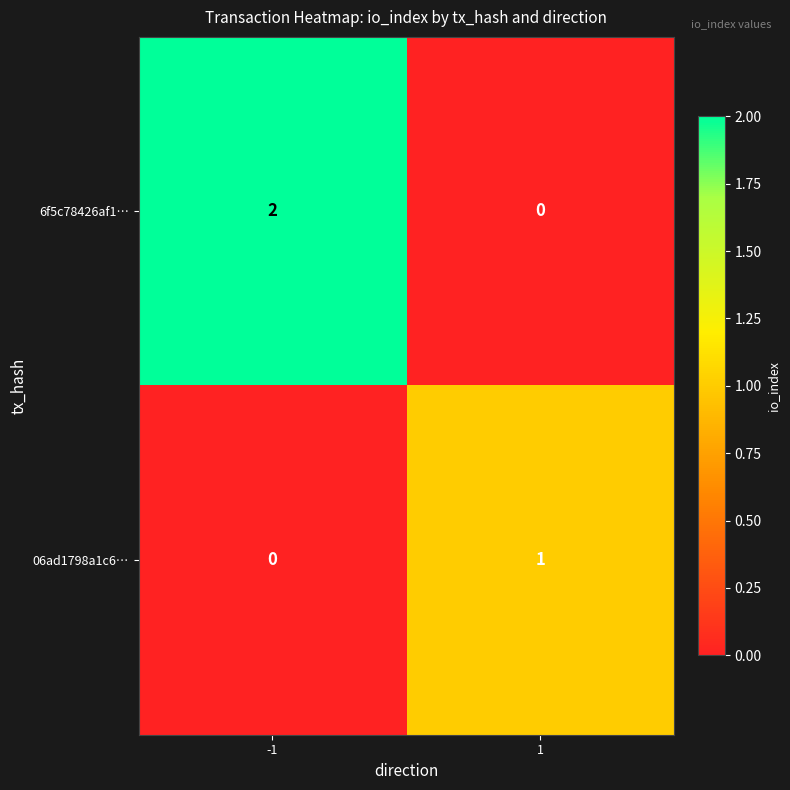

Rank the series by their maximum value, from lowest to highest.

06ad1798a1c6…, 6f5c78426af1…